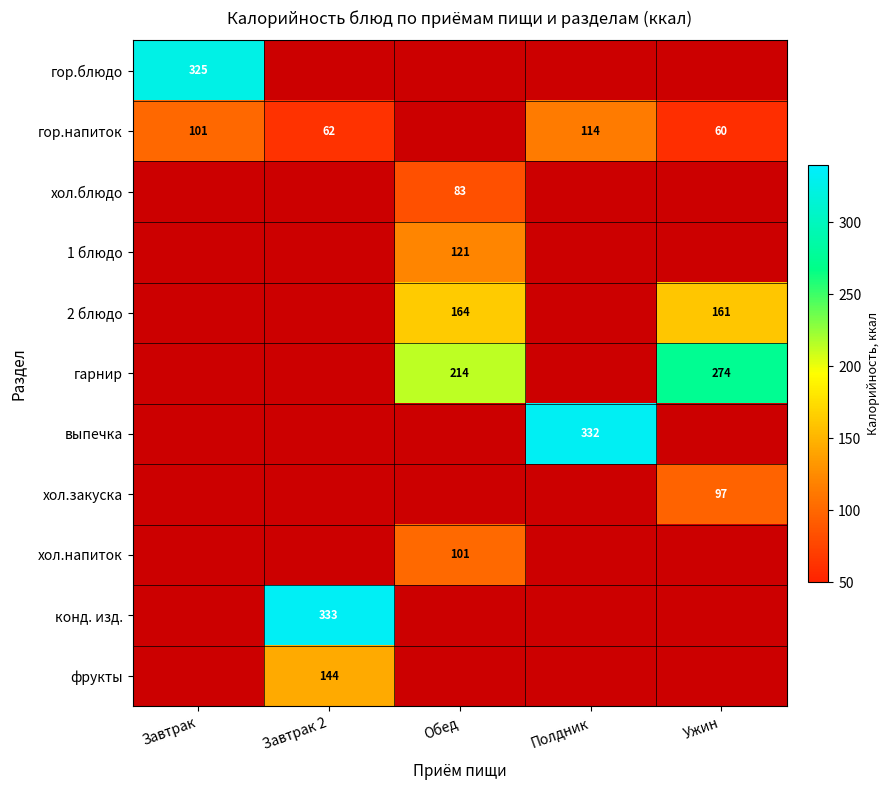

Is it true that гарнир equals 381 at Обед?

False